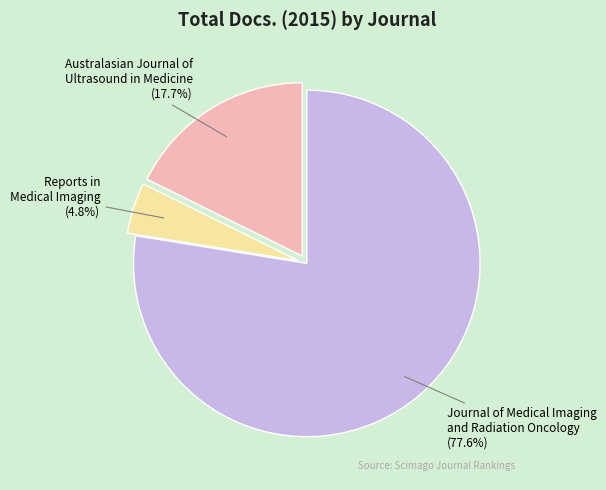

Rank the categories by value from highest to lowest.

Journal of Medical Imaging and Radiation Oncology, Australasian Journal of Ultrasound in Medicine, Reports in Medical Imaging